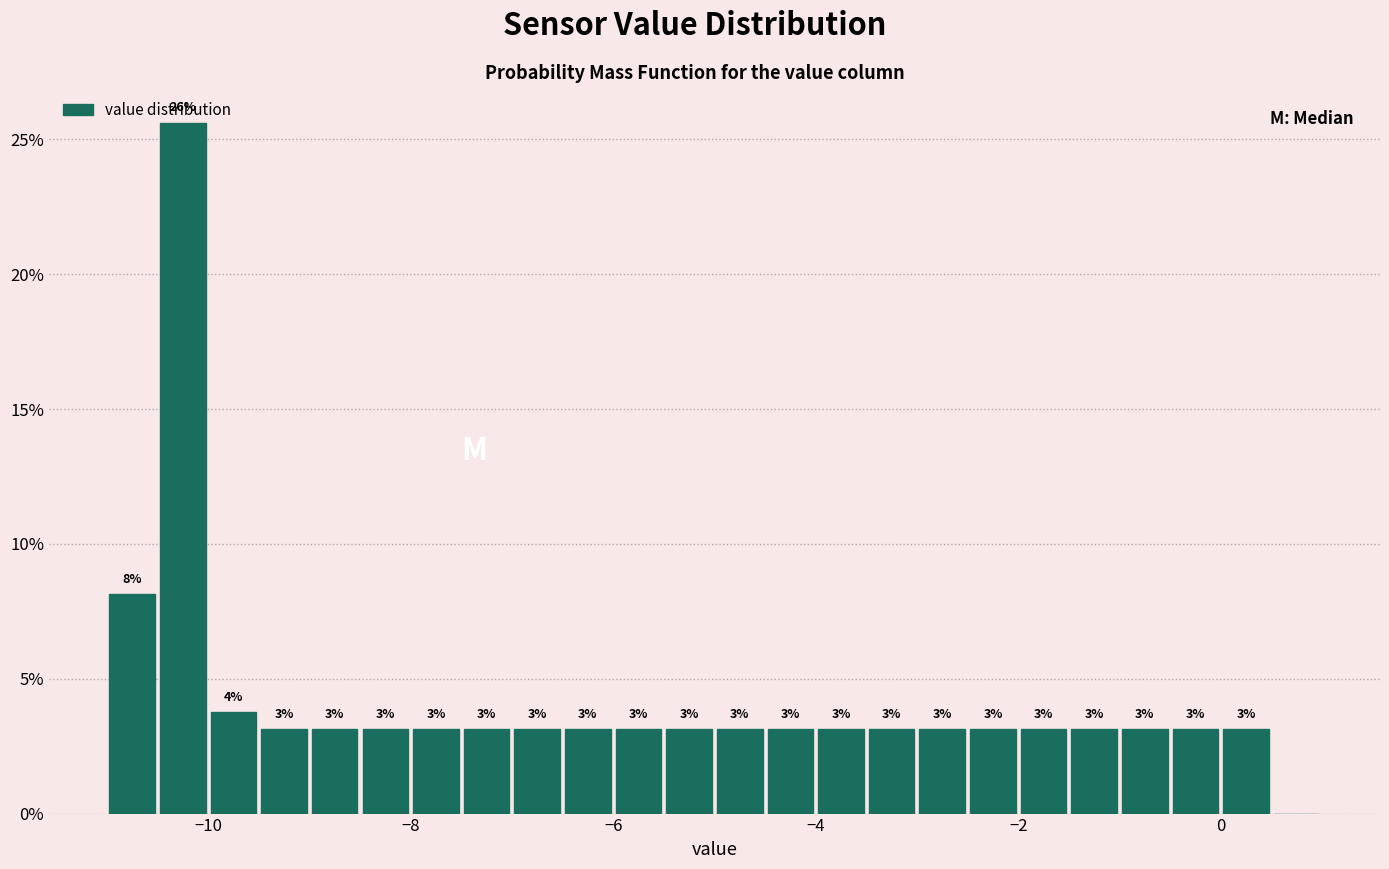

Around what value on the x-axis is the tallest bar? Give the approximate position of its centre, as read against the axis.

-10.2